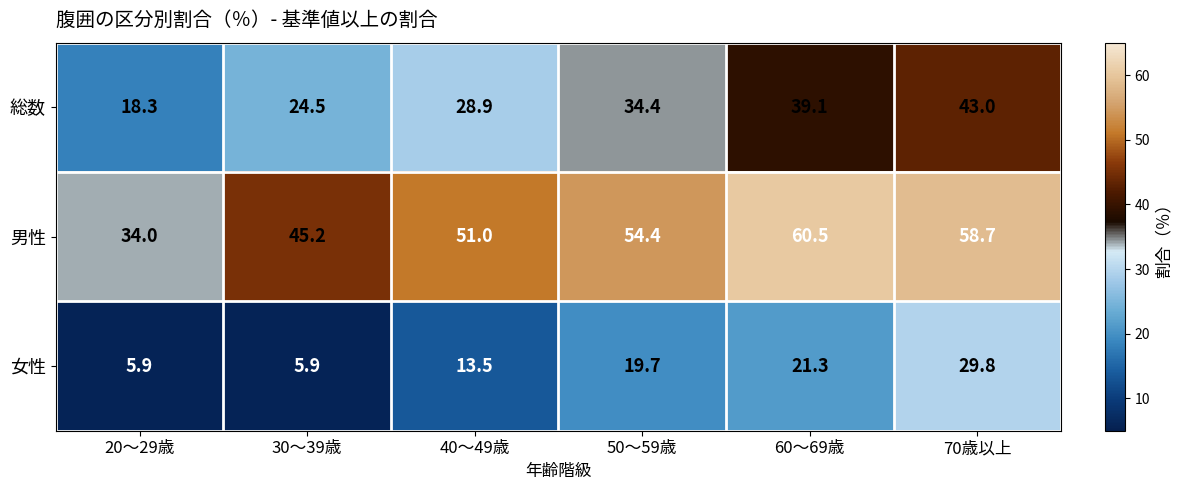

What is the sum of all 総数 values?

188.2